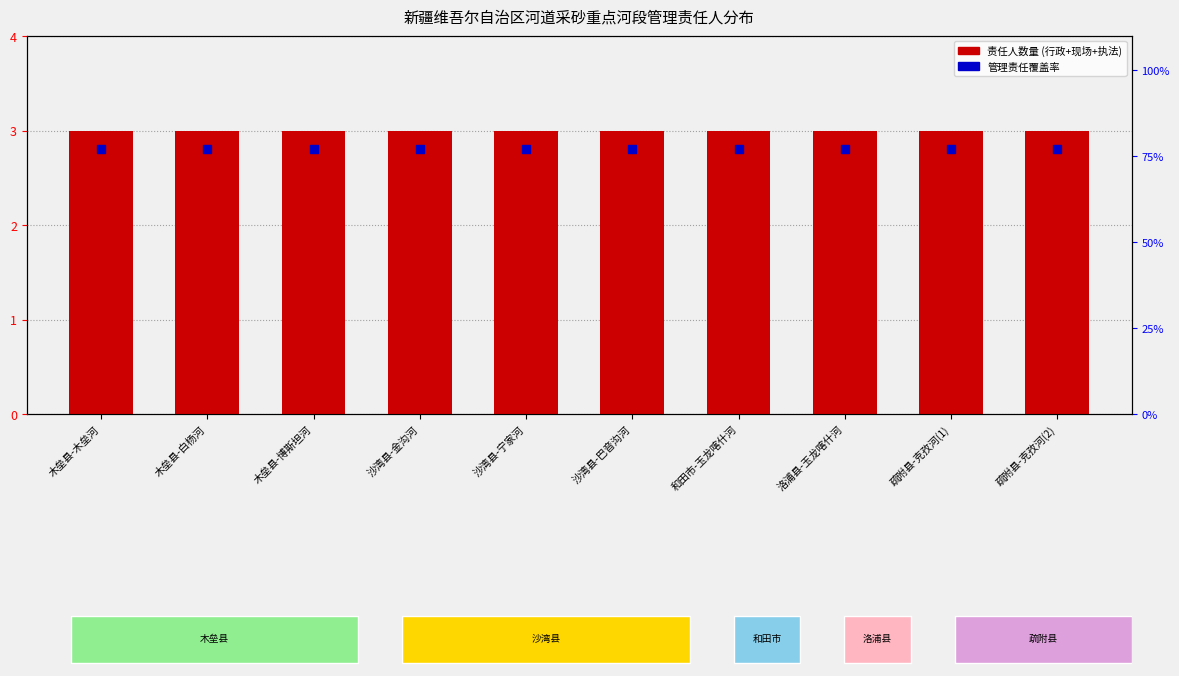

At which category is the sum across all series the highest?

木垒县-木垒河